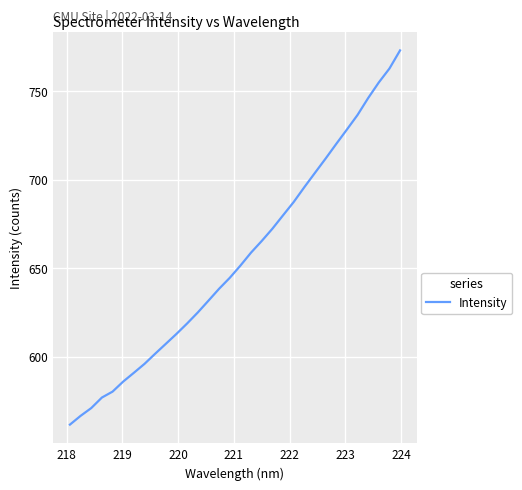

What is the difference between the maximum and minimum values?

211.1